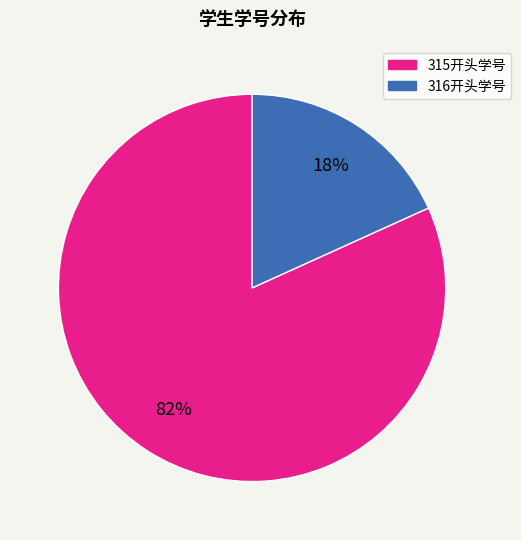

How many segments does this pie chart have?

2